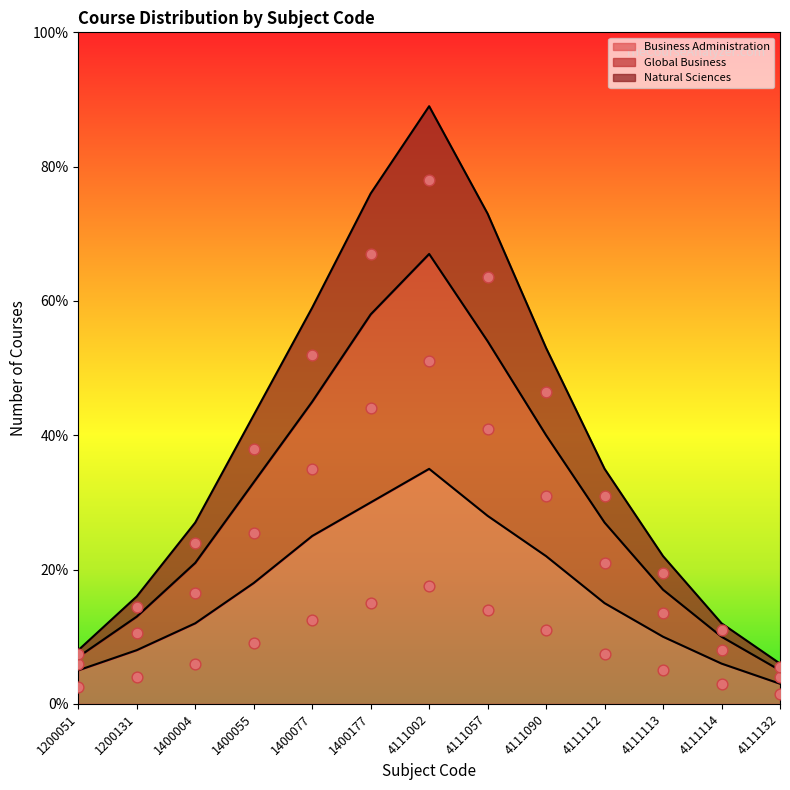

Which series contains the highest Y value?

Natural Sciences